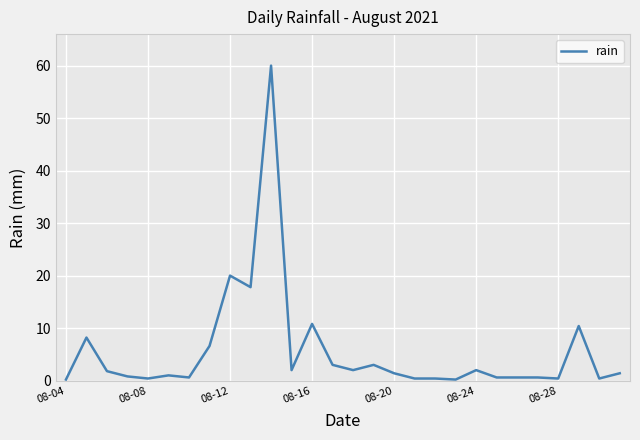

What is the maximum value shown in the chart?

60.0